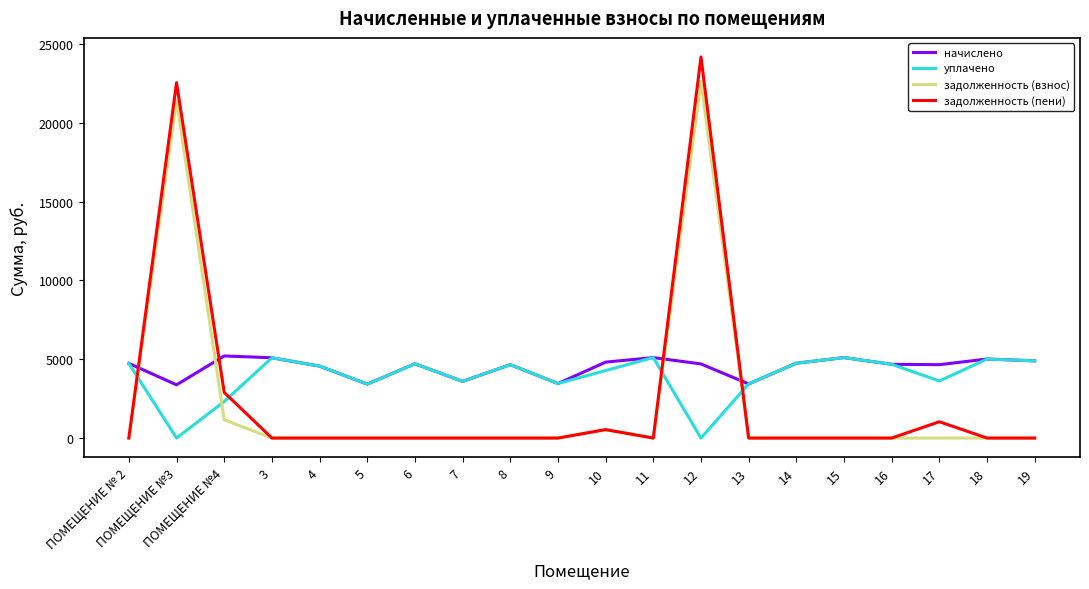

What is the spread (max minus min) of values at 12?

24169.9